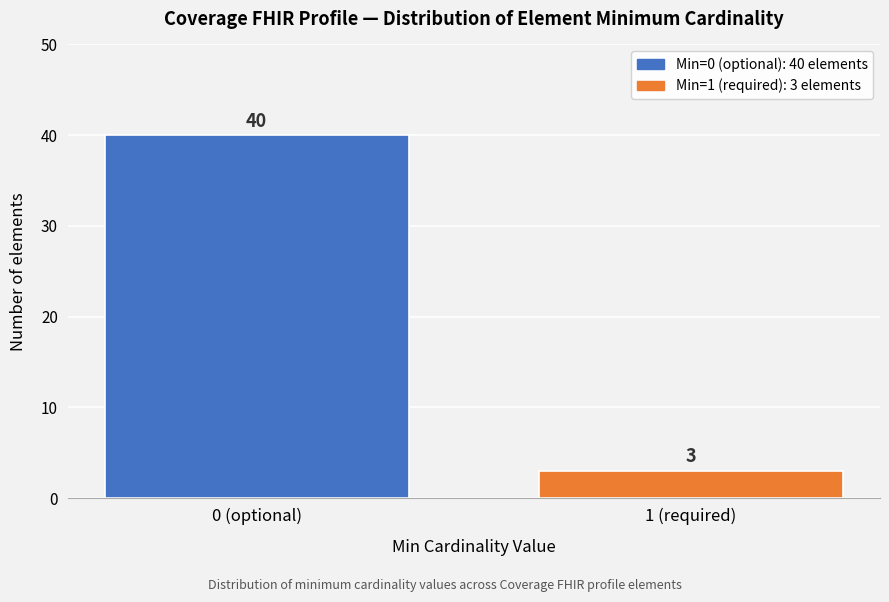

Reading right to left, list all the values displayed in this chart.

3	40